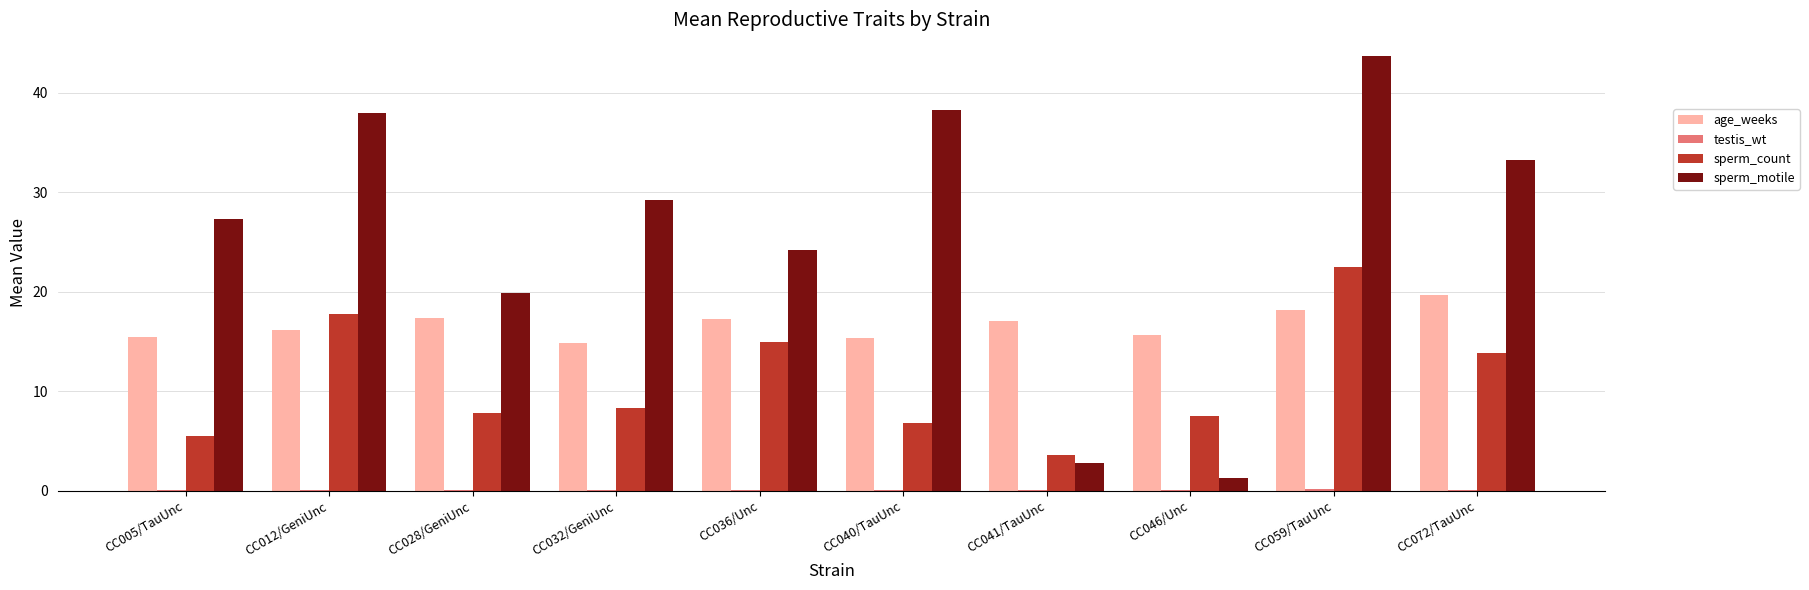

Is the value of sperm_count at CC028/GeniUnc greater than the value of age_weeks at CC005/TauUnc?

No